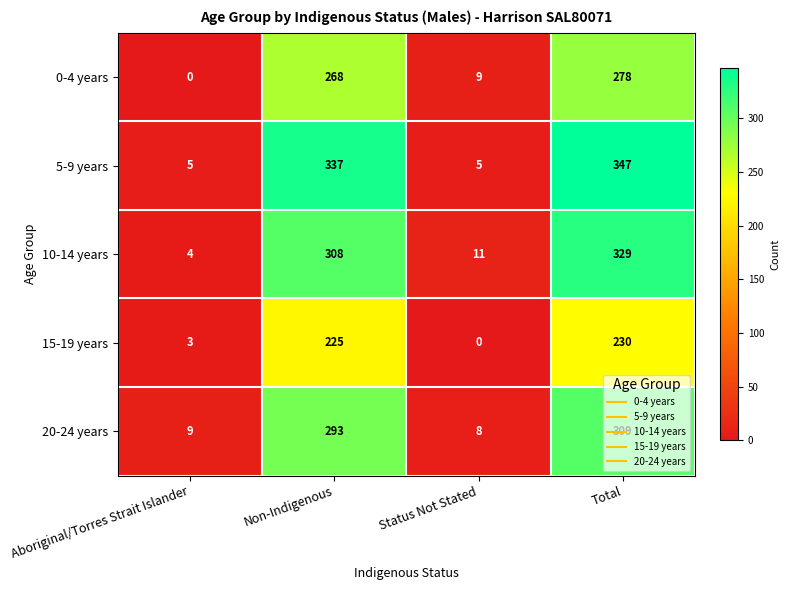

What is the difference between the 20-24 years values at Total and Status Not Stated?

301